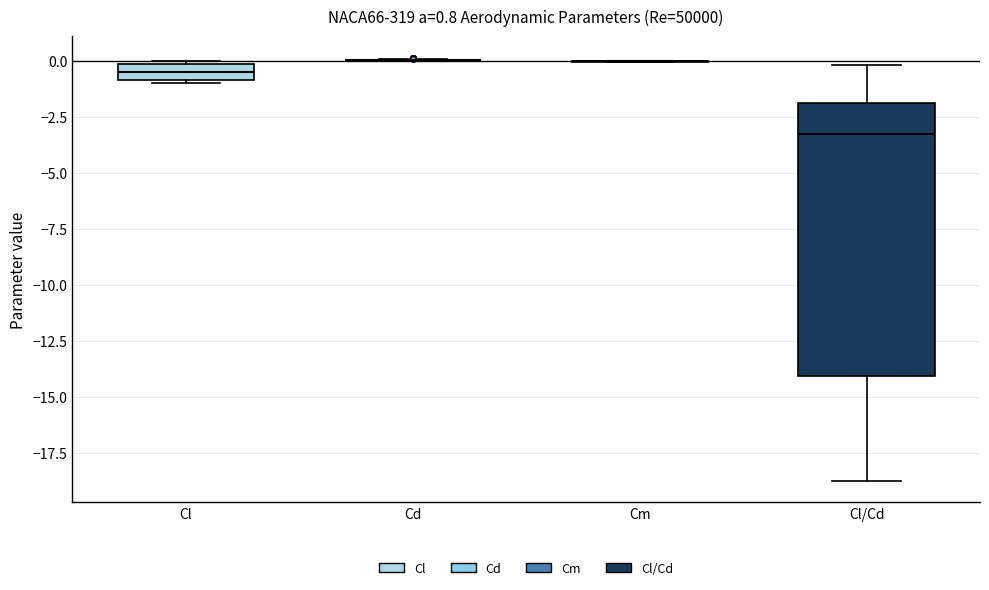

Comparing the boxes themselves (not the whiskers), which one is the tallest?

Cl/Cd